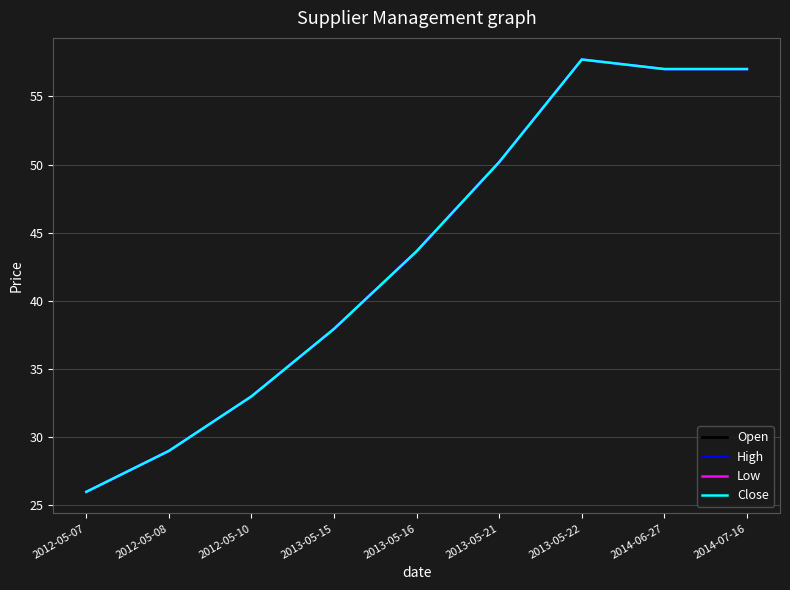

What is the sum of the Open values at 2012-05-08 and 2013-05-15?

67.0